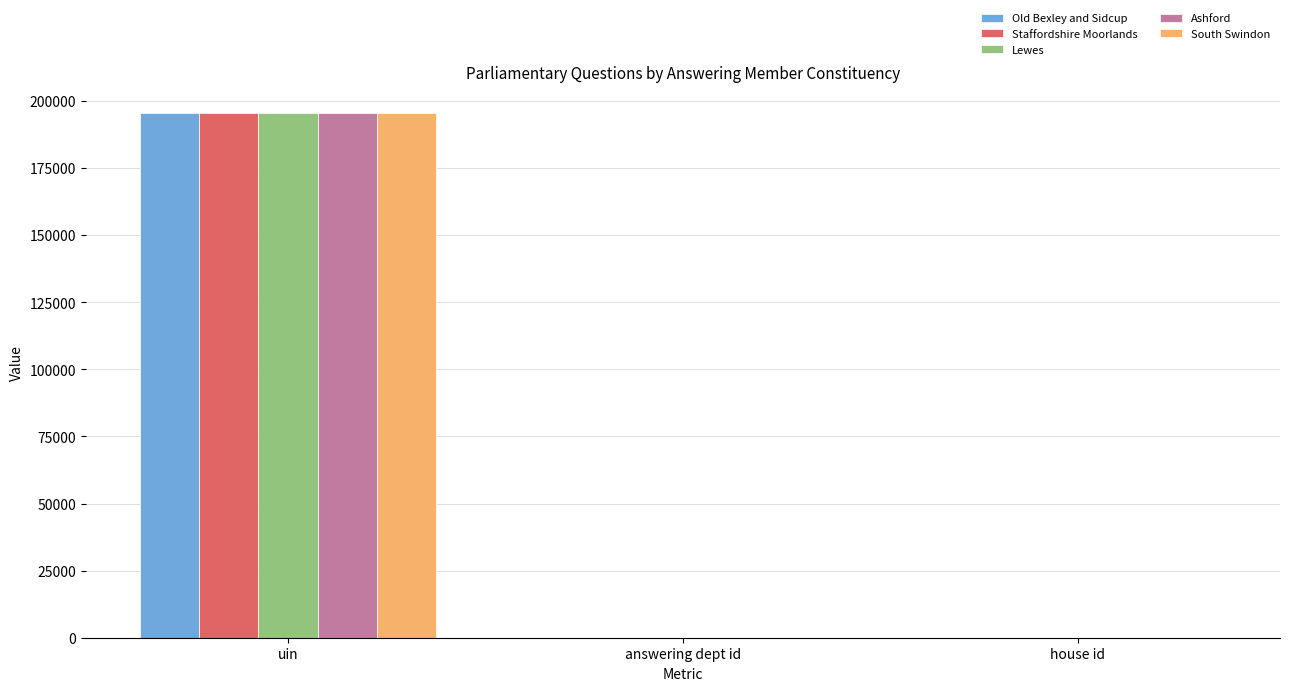

How many values in the South Swindon series exceed 1?

1